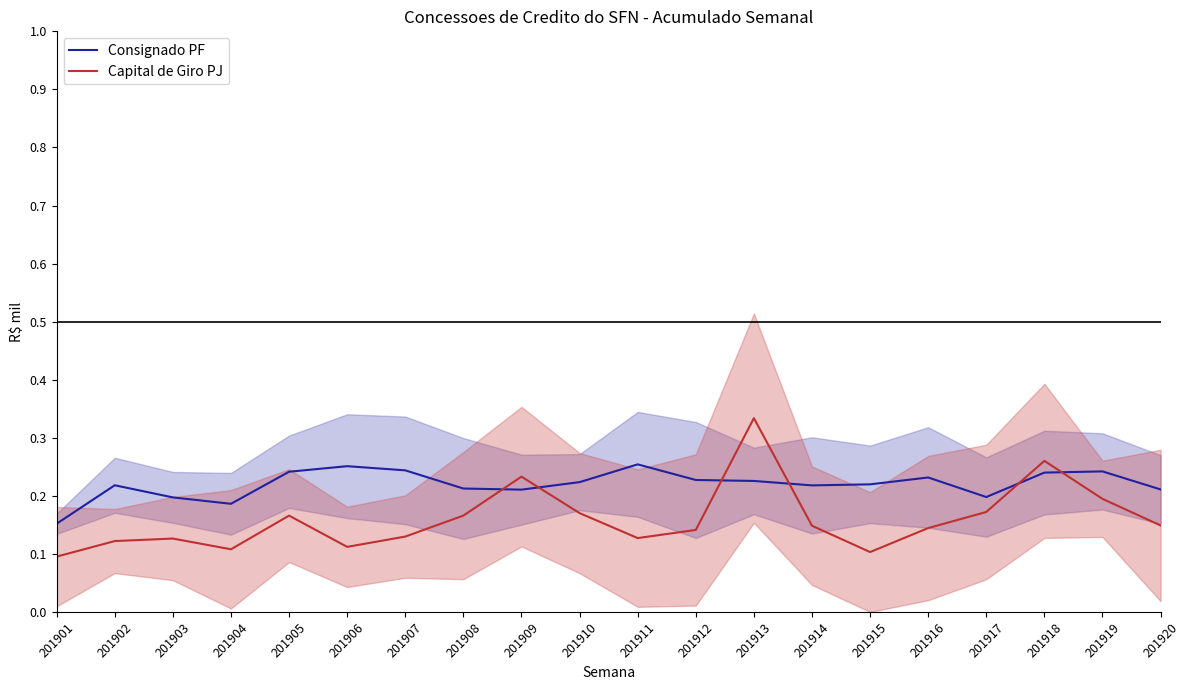

How many interior local peaks does the Capital de Giro PJ series have?

5